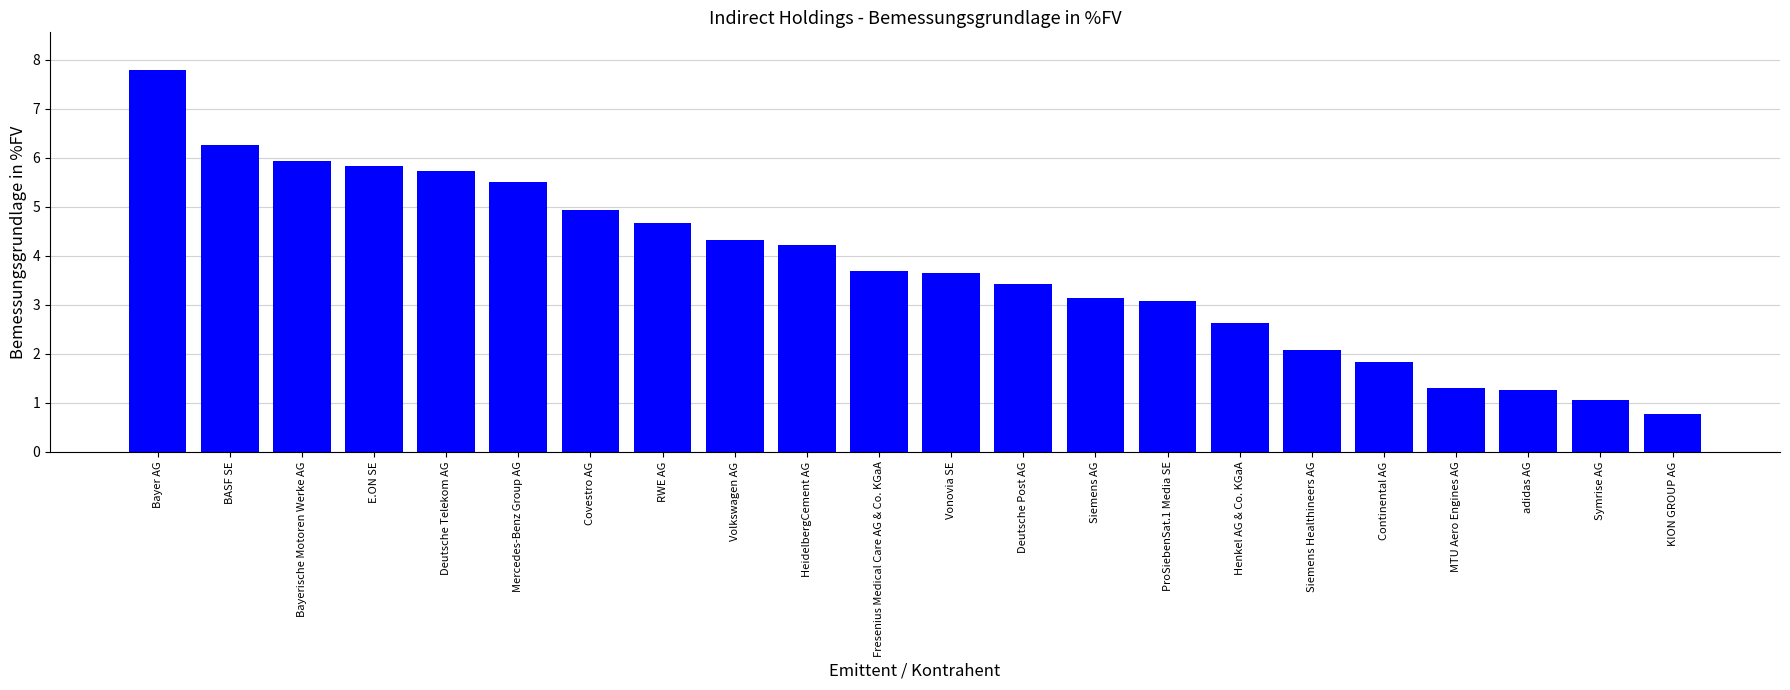

What is the change in value from Vonovia SE to MTU Aero Engines AG?

-2.3